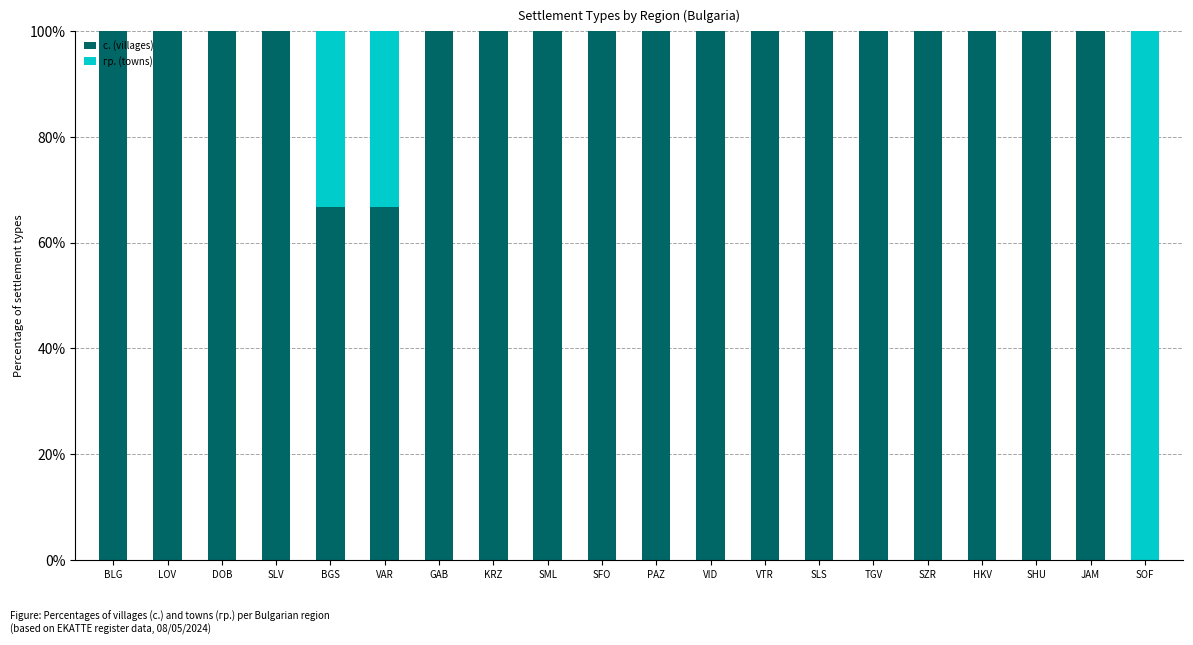

What is the highest value of the с. (villages) series?

100.0